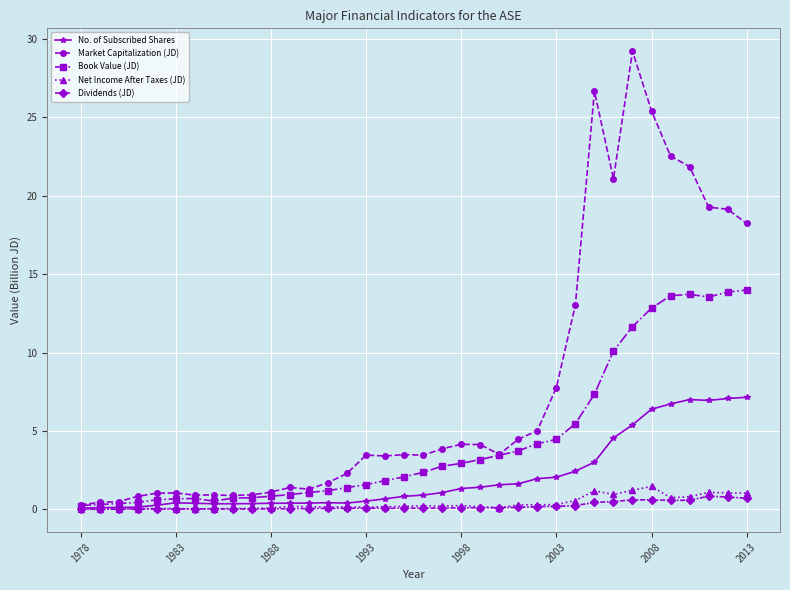

Which series has the largest total across all categories?

Market Capitalization (JD)